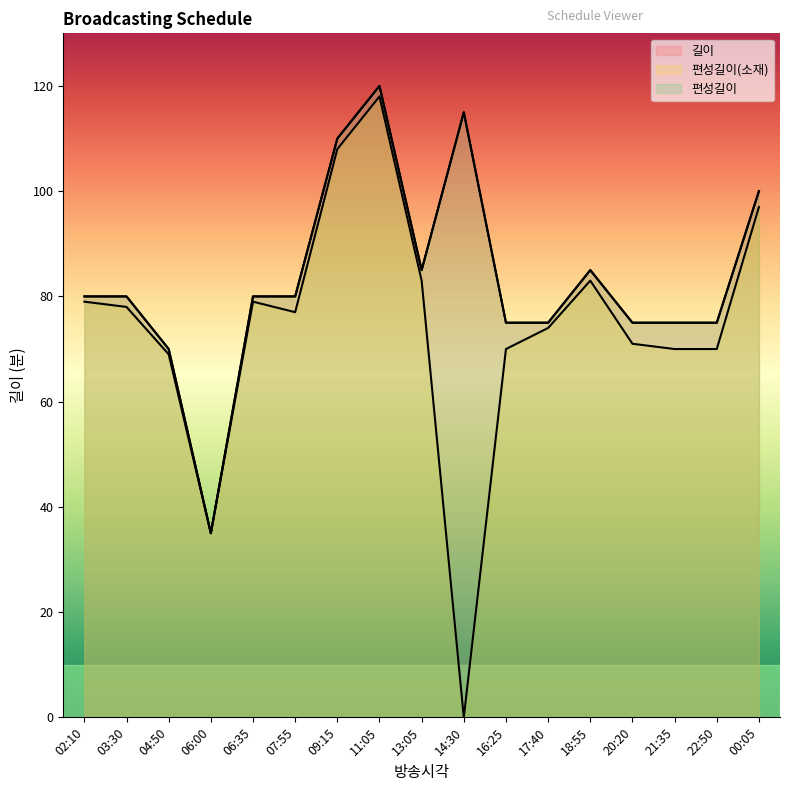

At which label is 길이 closest to 77?

16:25